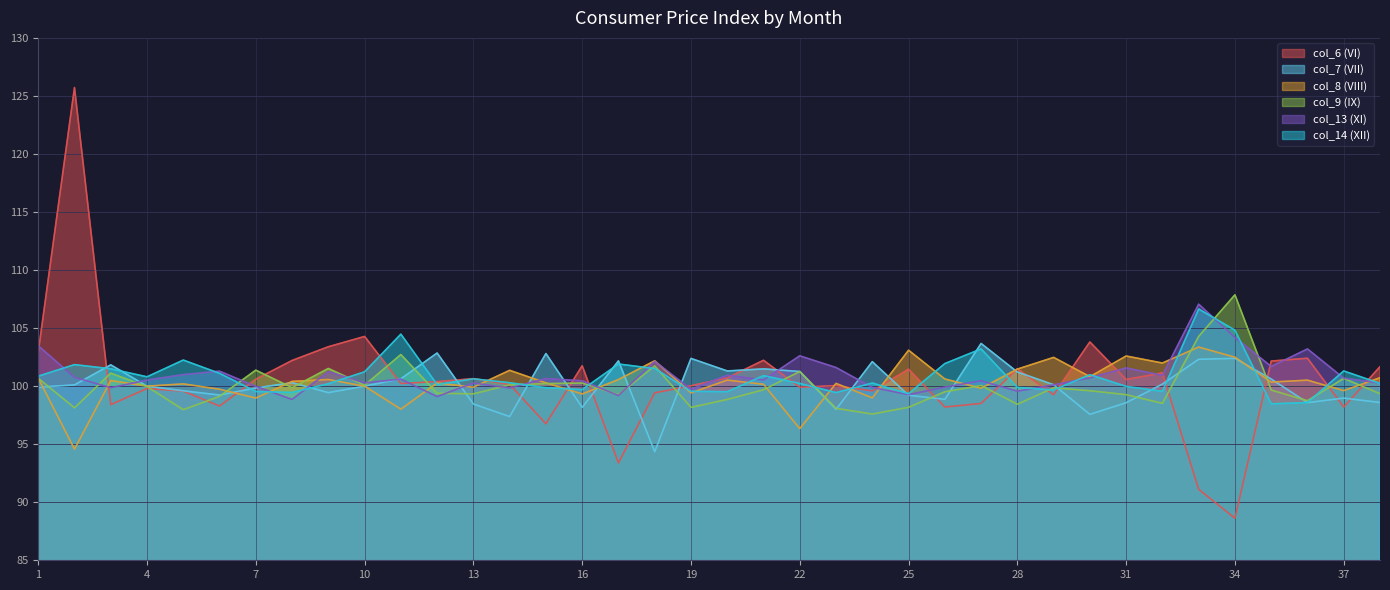

The value of col_6 (VI) at 25 is 101.5. True or false?

True